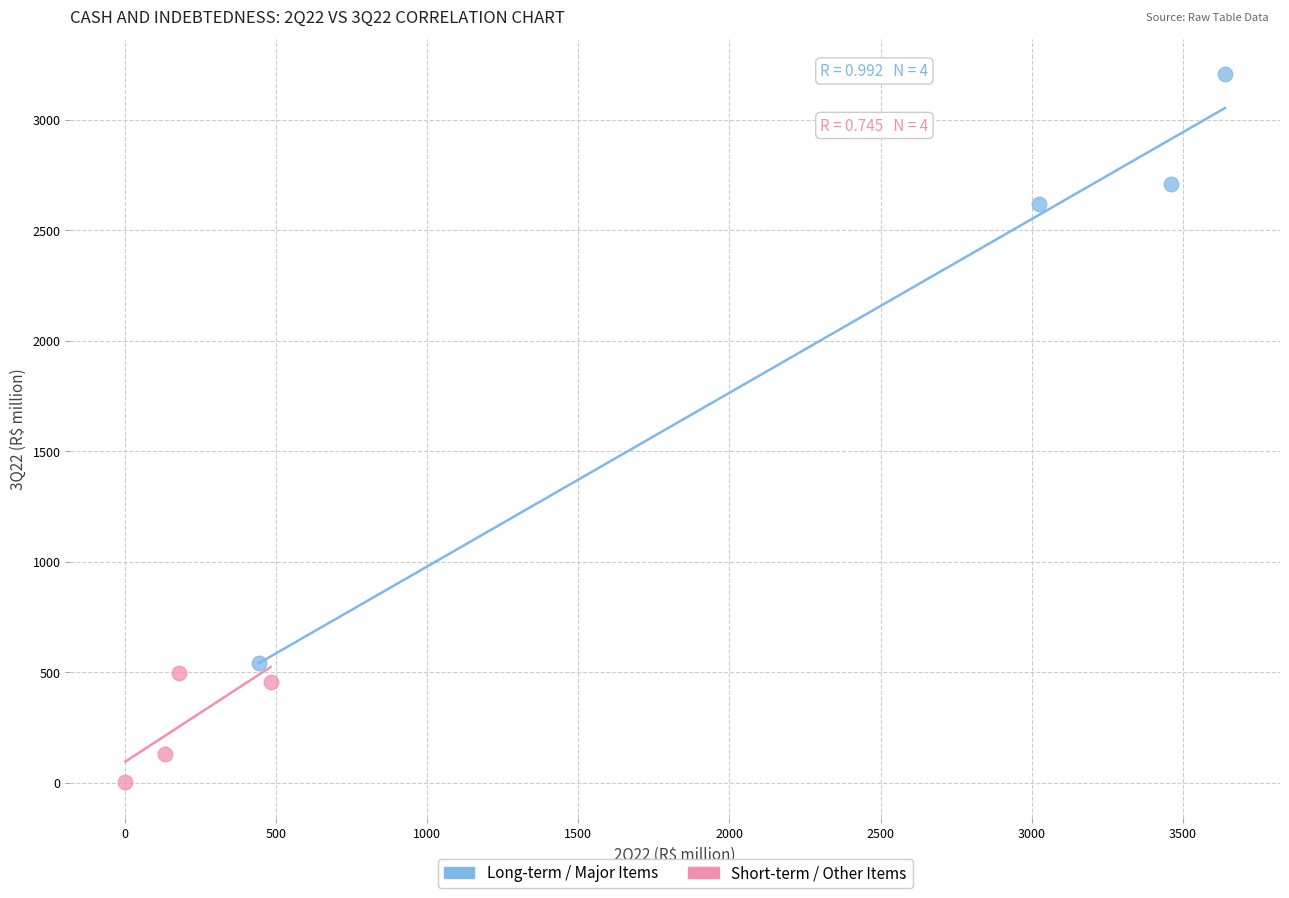

What are all the series names shown in the legend?

Long-term / Major Items, Short-term / Other Items